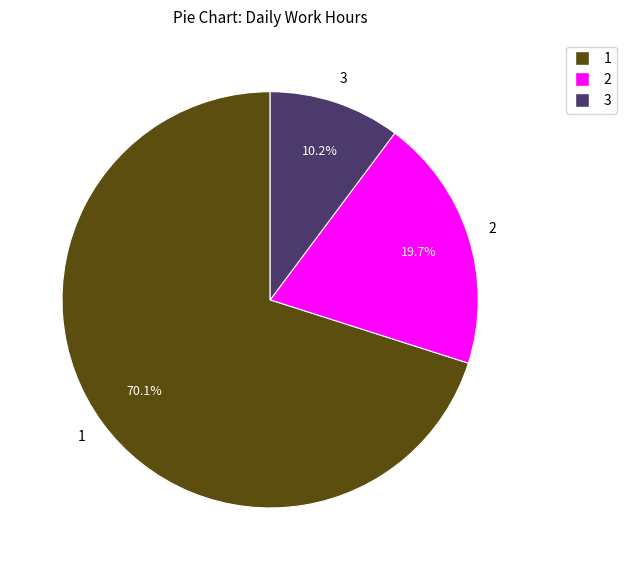

Count the number of slices in the pie.

3